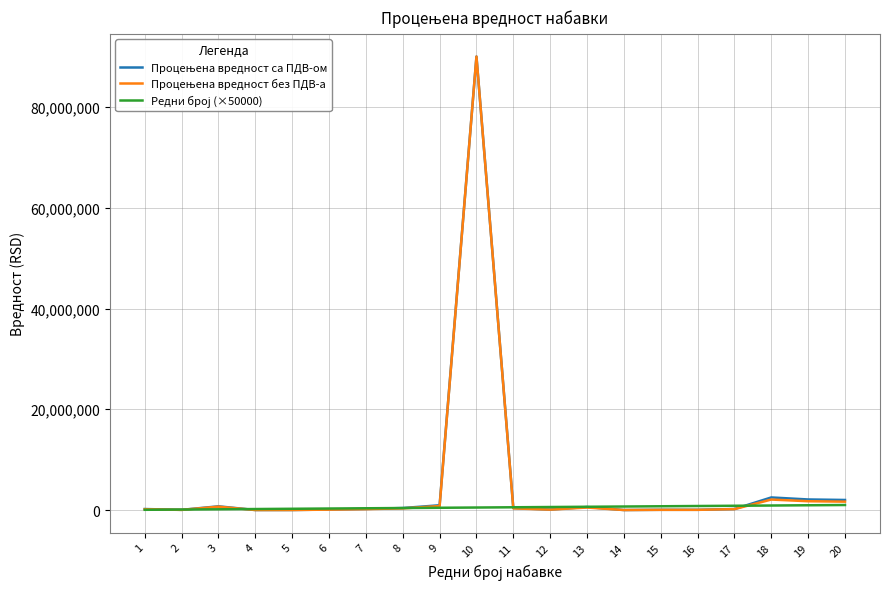

What is the spread (max minus min) of values at 4?

195833.3